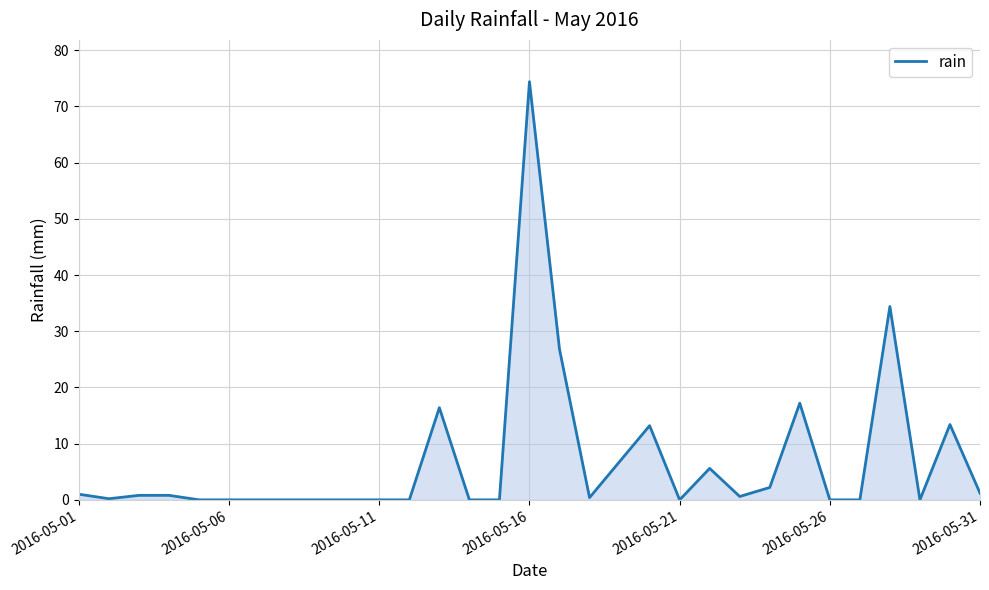

What is the maximum value shown in the chart?

74.4